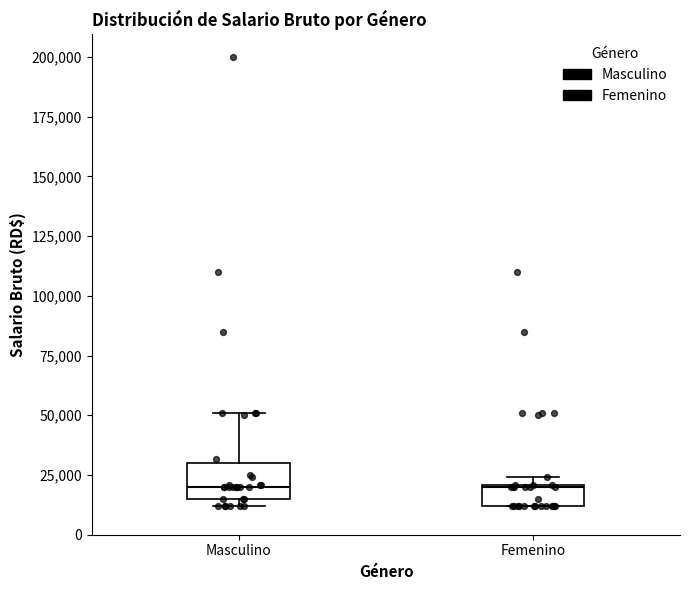

Reading left to right, transcribe this box plot: for each box, give where its median line is, the range the box spans, and where its two whiskers end, as read against the y-axis. The values are not printed on the chart, so give them approximately, as read against the axis.

Masculino: median 20000, box 15000 to 30000, whiskers 10000 to 50000
Femenino: median 20000, box 10000 to 20000, whiskers 10000 to 25000